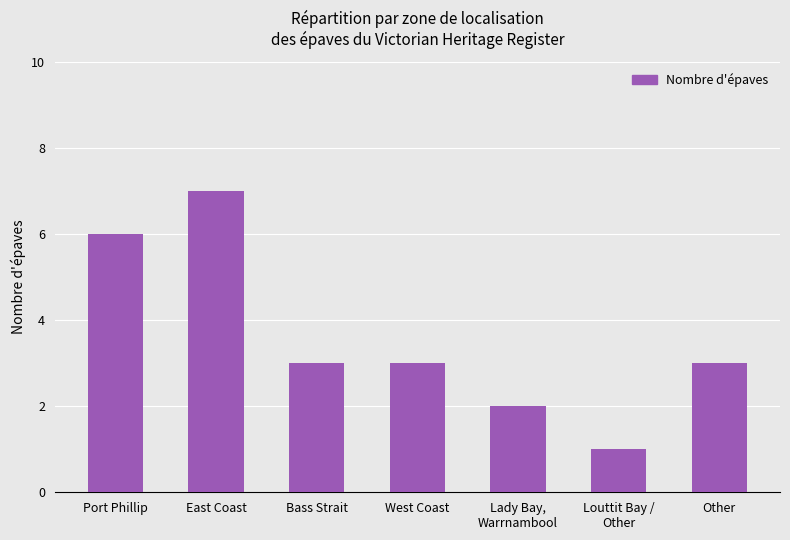

How many series are shown in this chart?

1